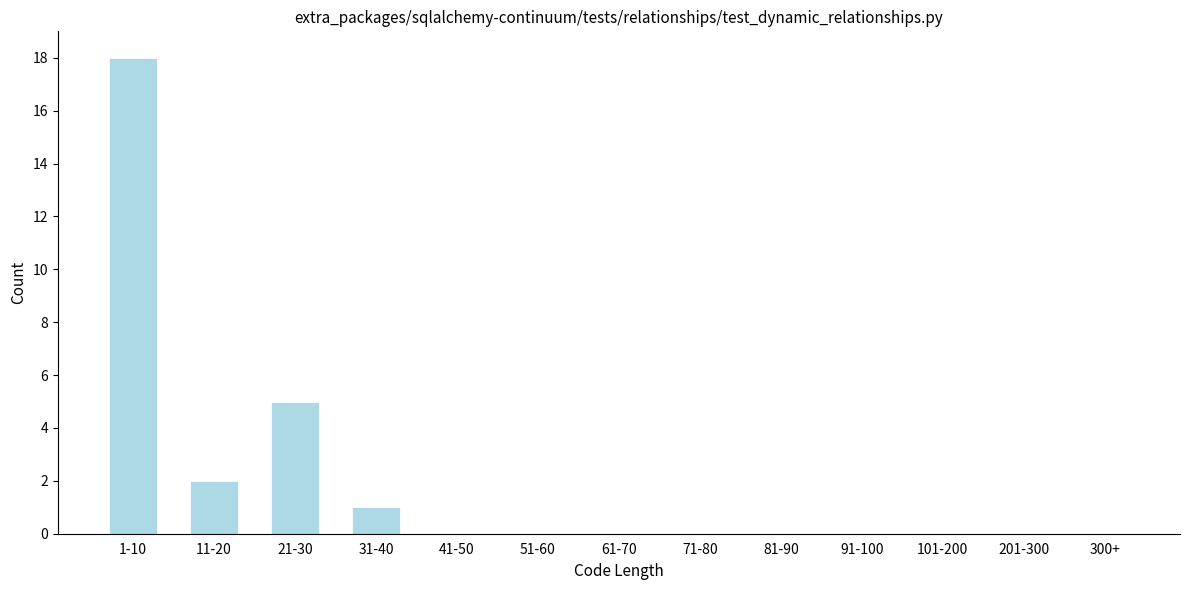

Reading right to left, what are all the values shown in this chart?

300+=0	201-300=0	101-200=0	91-100=0	81-90=0	71-80=0	61-70=0	51-60=0	41-50=0	31-40=1	21-30=5	11-20=2	1-10=18